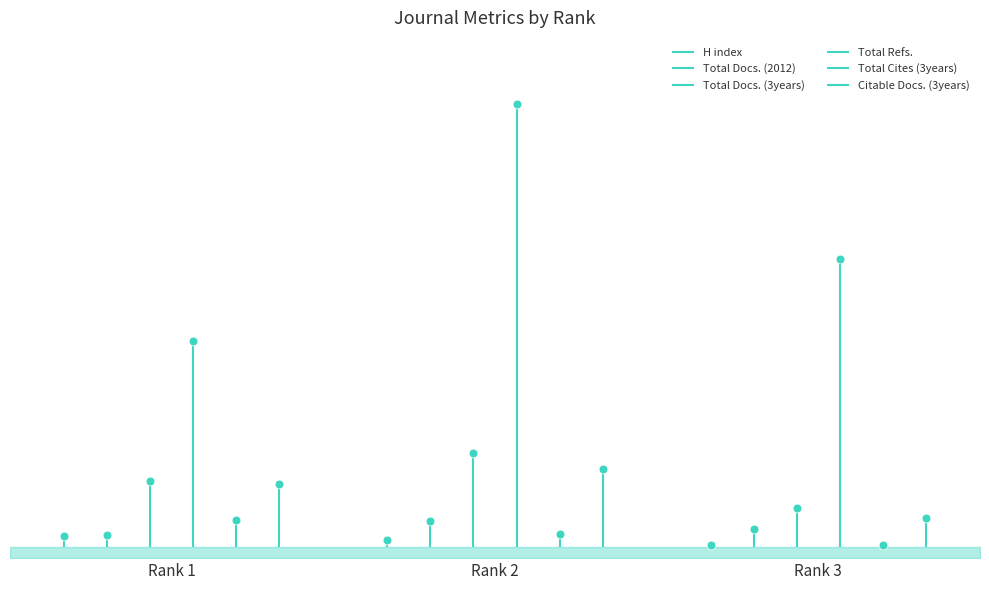

Which series reaches the minimum Y coordinate?

H index